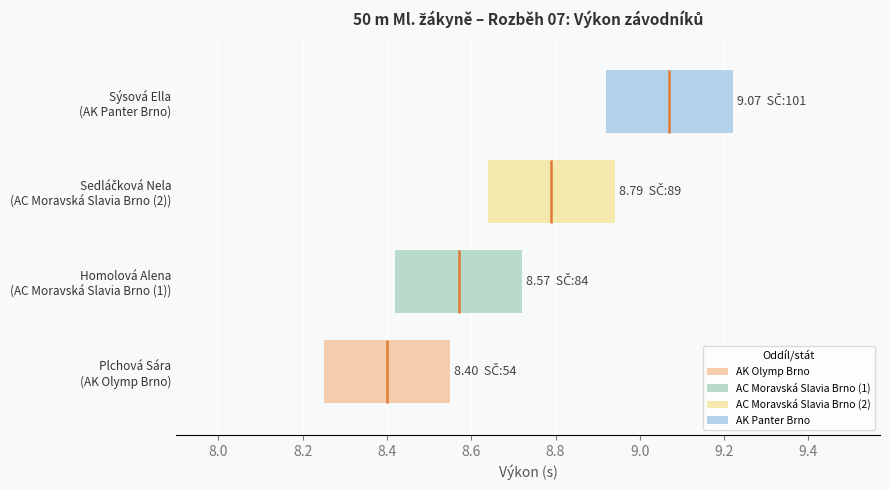

What is the value of the Výkon bar at the 4th from the left?

9.1